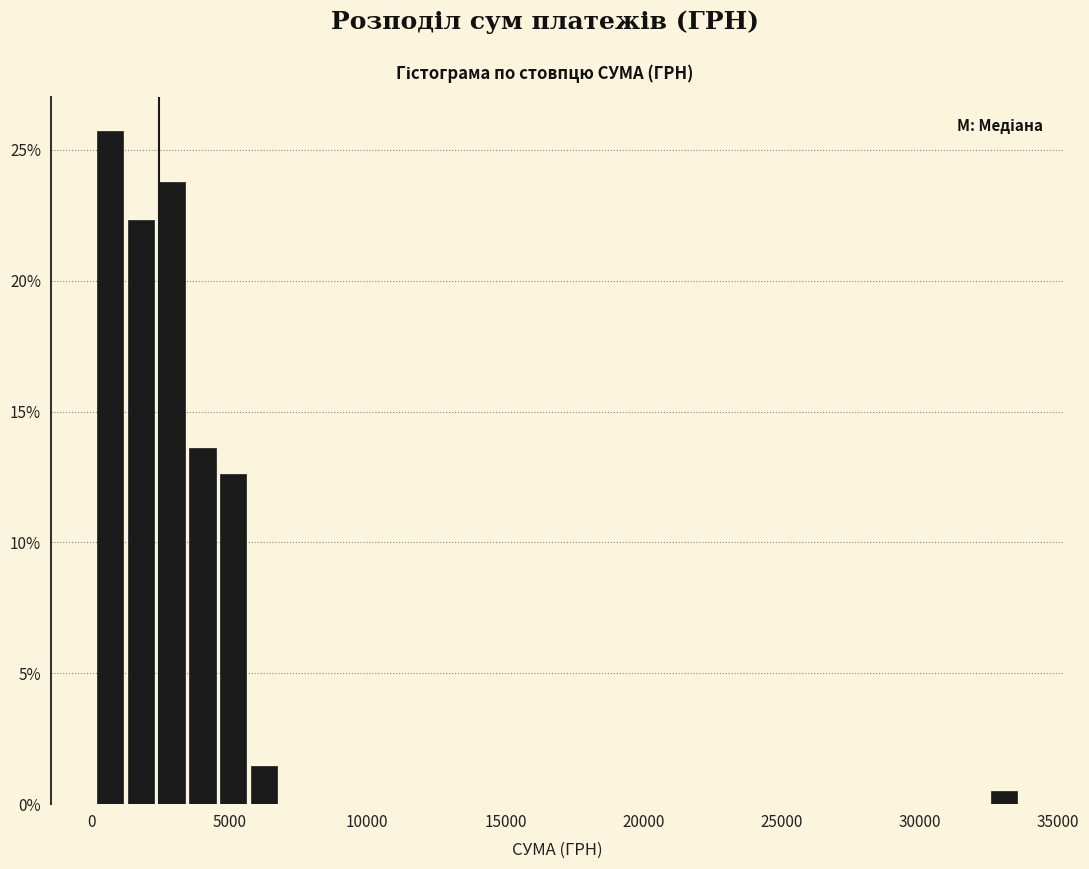

Read against the x-axis, roughly where is the centre of the tallest bar?

500